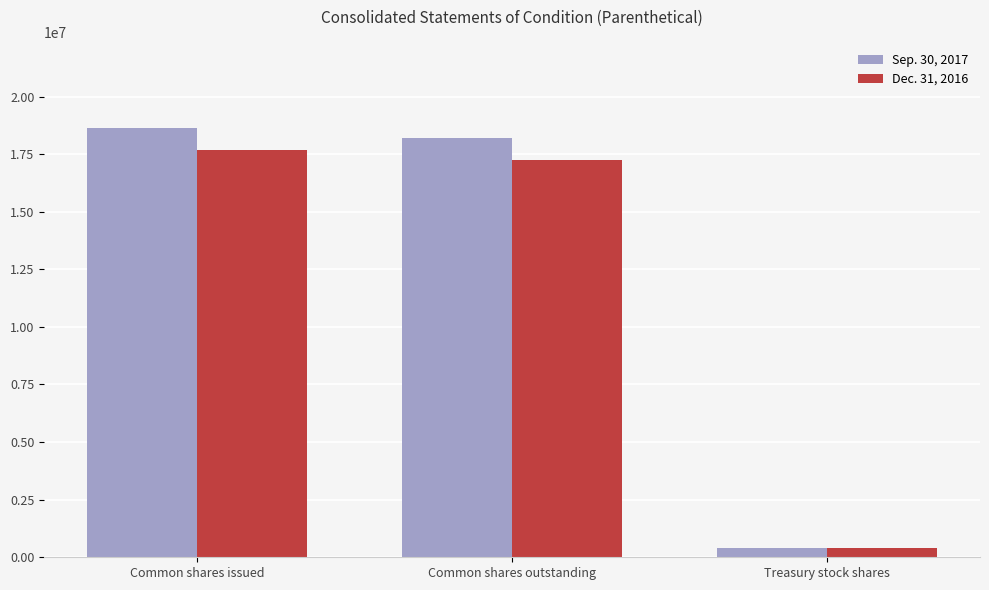

What is the sum of all Sep. 30, 2017 values?

37245874